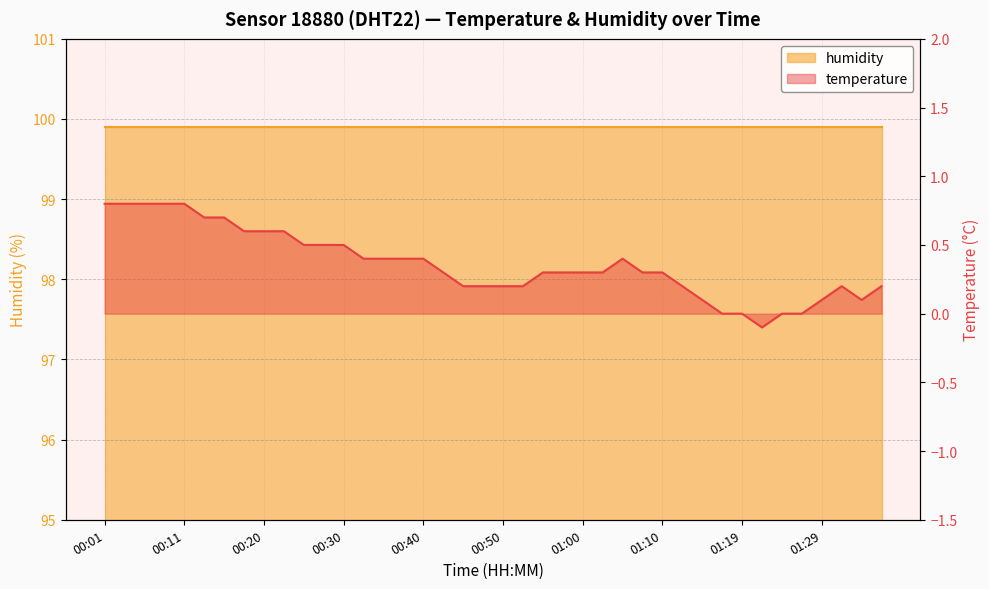

What is the smallest value displayed?

-0.1